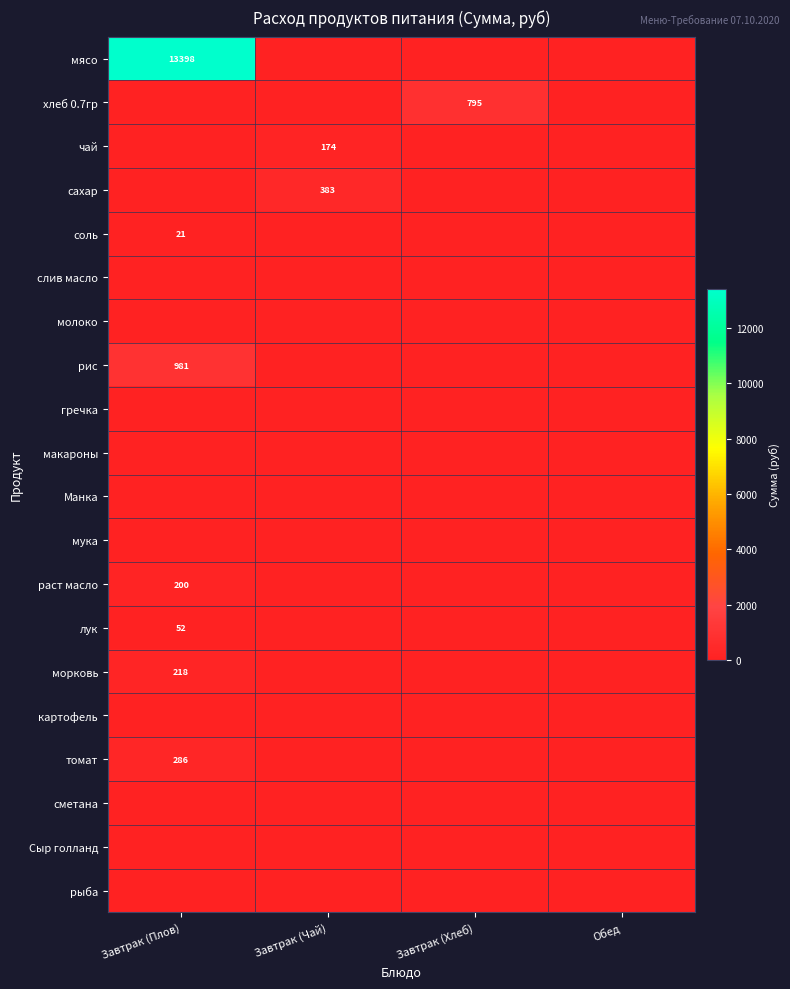

True or false: лук has a value of 52.2 at Завтрак (Плов).

True